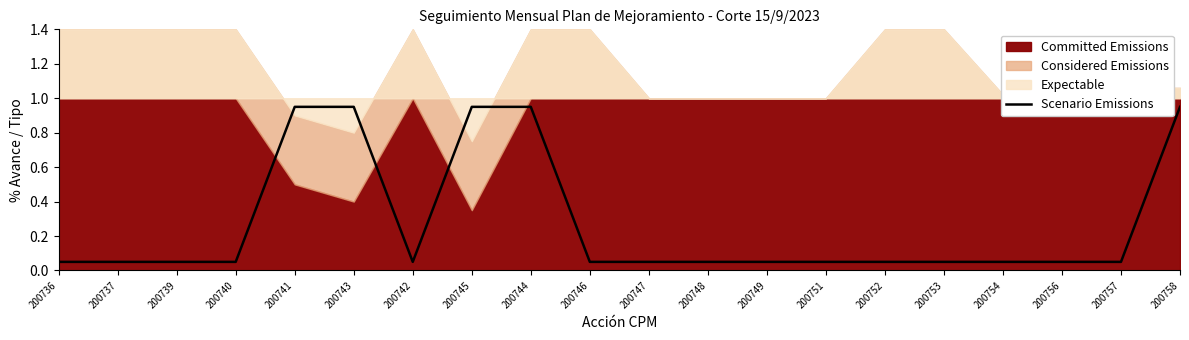

Is it true that the value at 200743 is 1.7?

False